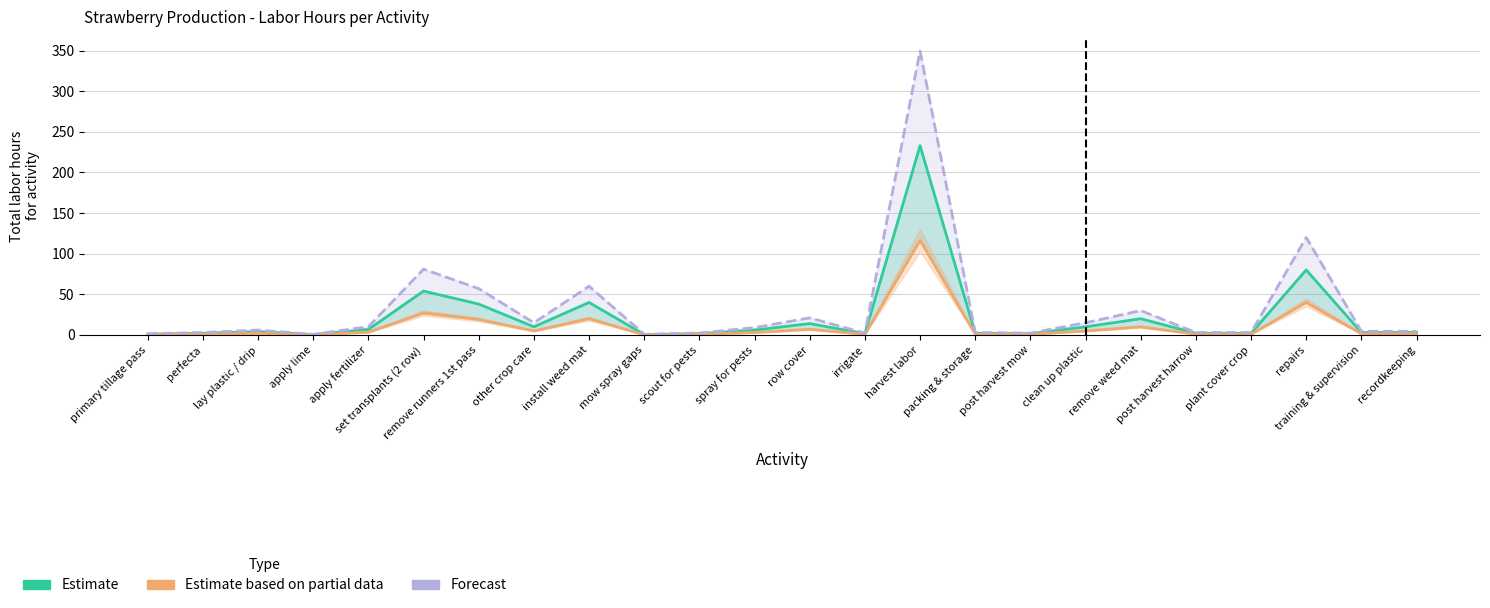

What is the maximum value shown in the chart?

349.5